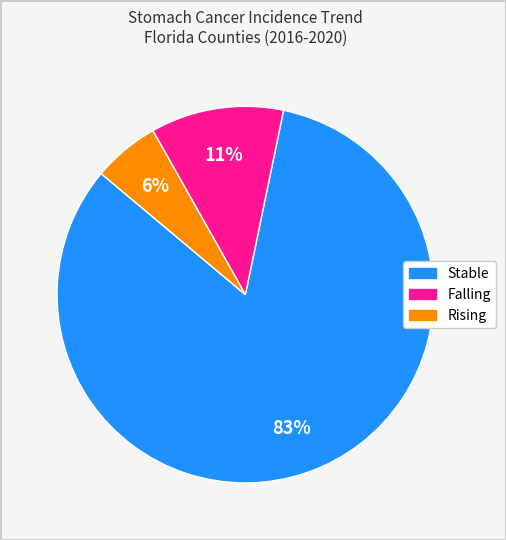

Does any single category account for the majority?

Yes